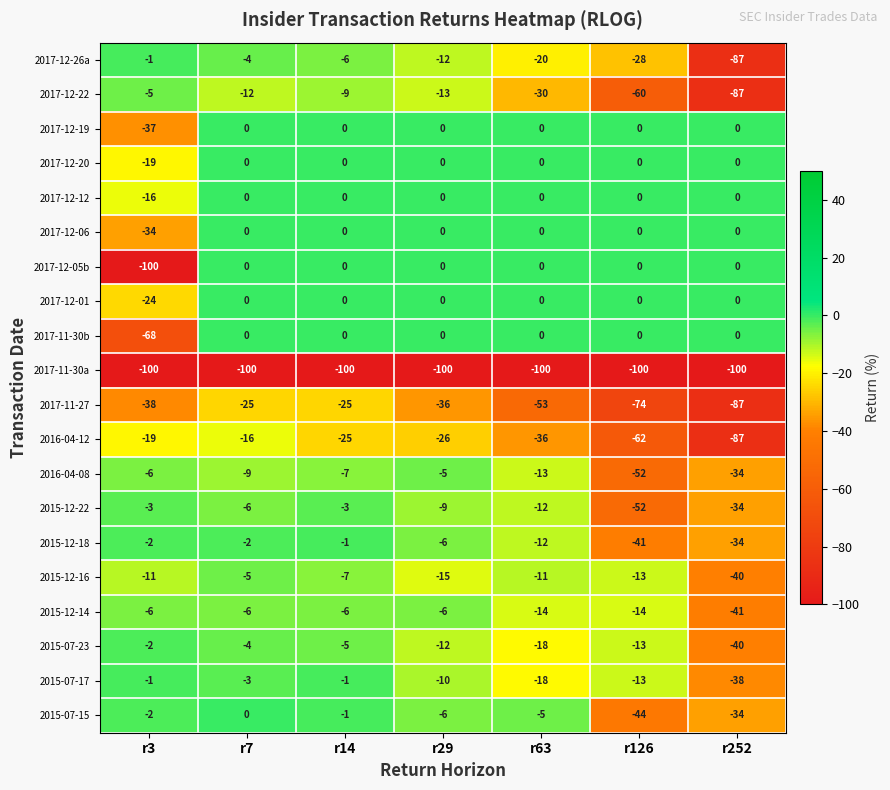

What is the minimum value shown in the chart?

-100